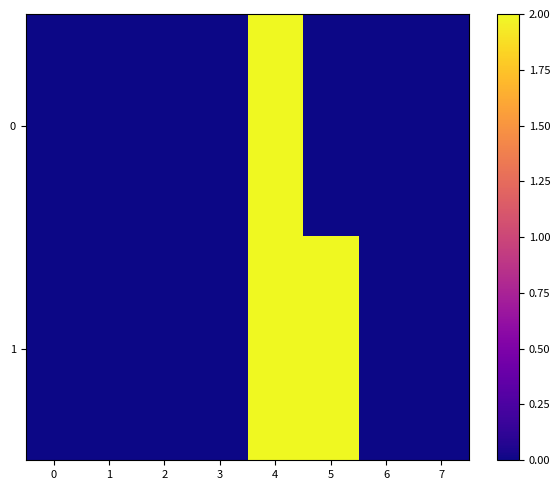

Rank the series by their maximum value, from highest to lowest.

1, 0